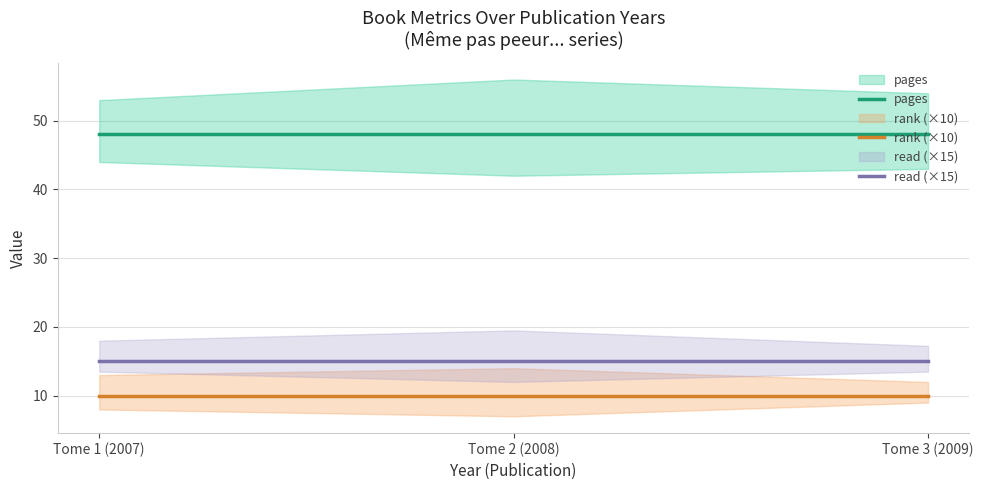

Reading left to right, list all the values displayed in this chart.

pages: Tome 1 (2007)=48	Tome 2 (2008)=48	Tome 3 (2009)=48
rank (×10): Tome 1 (2007)=10	Tome 2 (2008)=10	Tome 3 (2009)=10
read (×15): Tome 1 (2007)=15	Tome 2 (2008)=15	Tome 3 (2009)=15